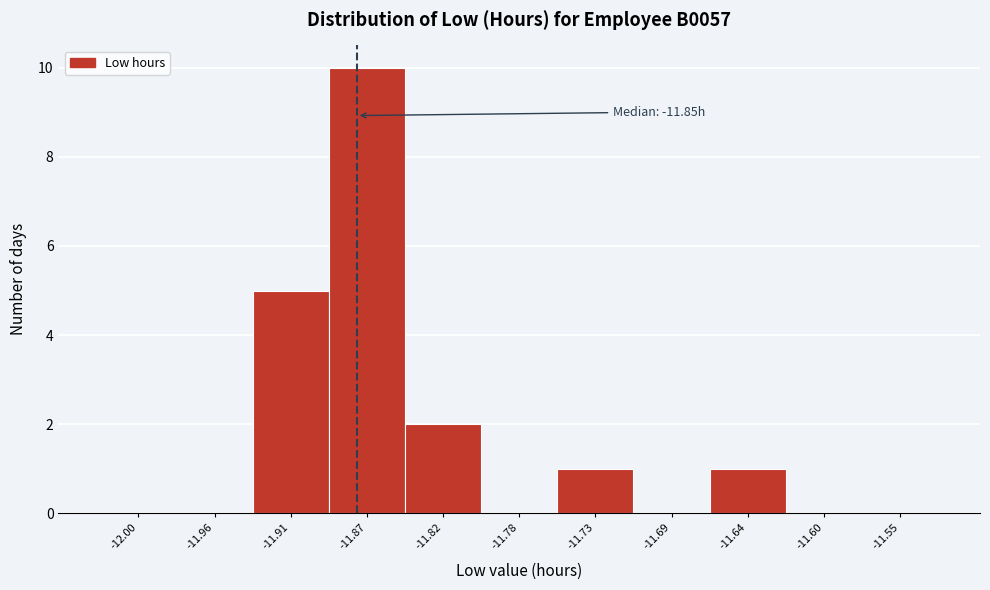

Reading left to right, what are all the values shown in this chart?

-12.00=0	-11.96=0	-11.91=5	-11.87=10	-11.82=2	-11.78=0	-11.73=1	-11.69=0	-11.64=1	-11.60=0	-11.55=0